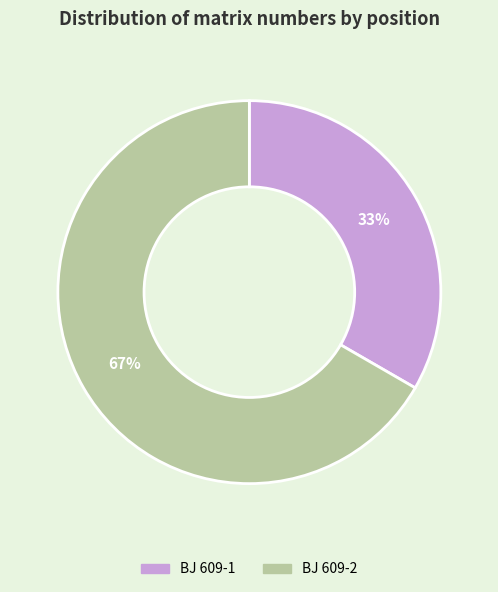

Combined, do BJ 609-1 and BJ 609-2 account for over 50%?

Yes